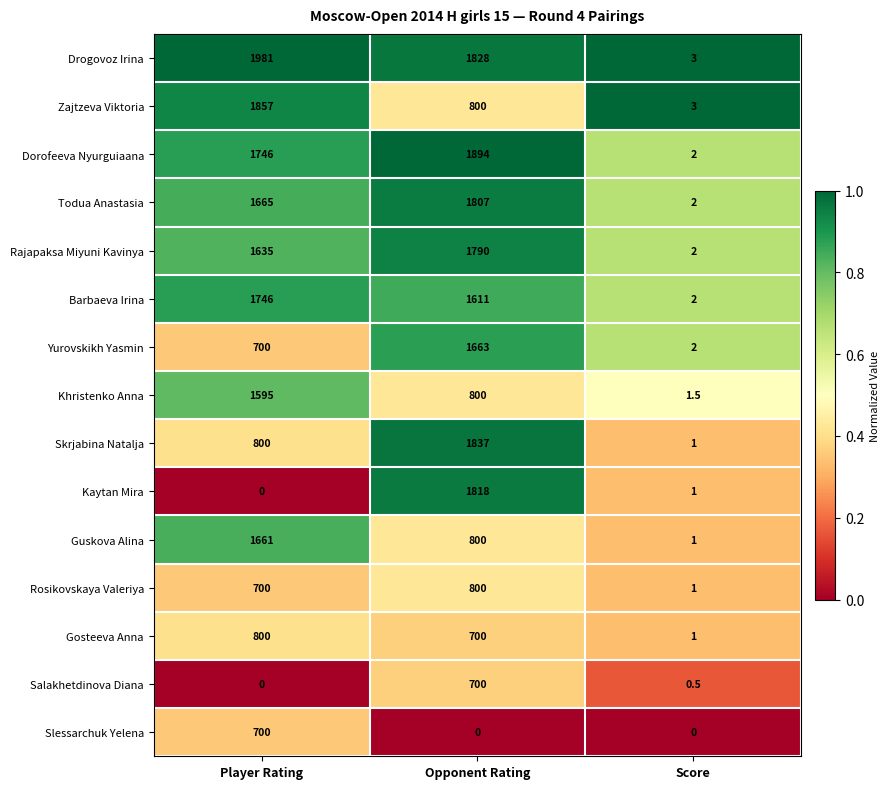

Which series has the largest total across all categories?

Drogovoz Irina